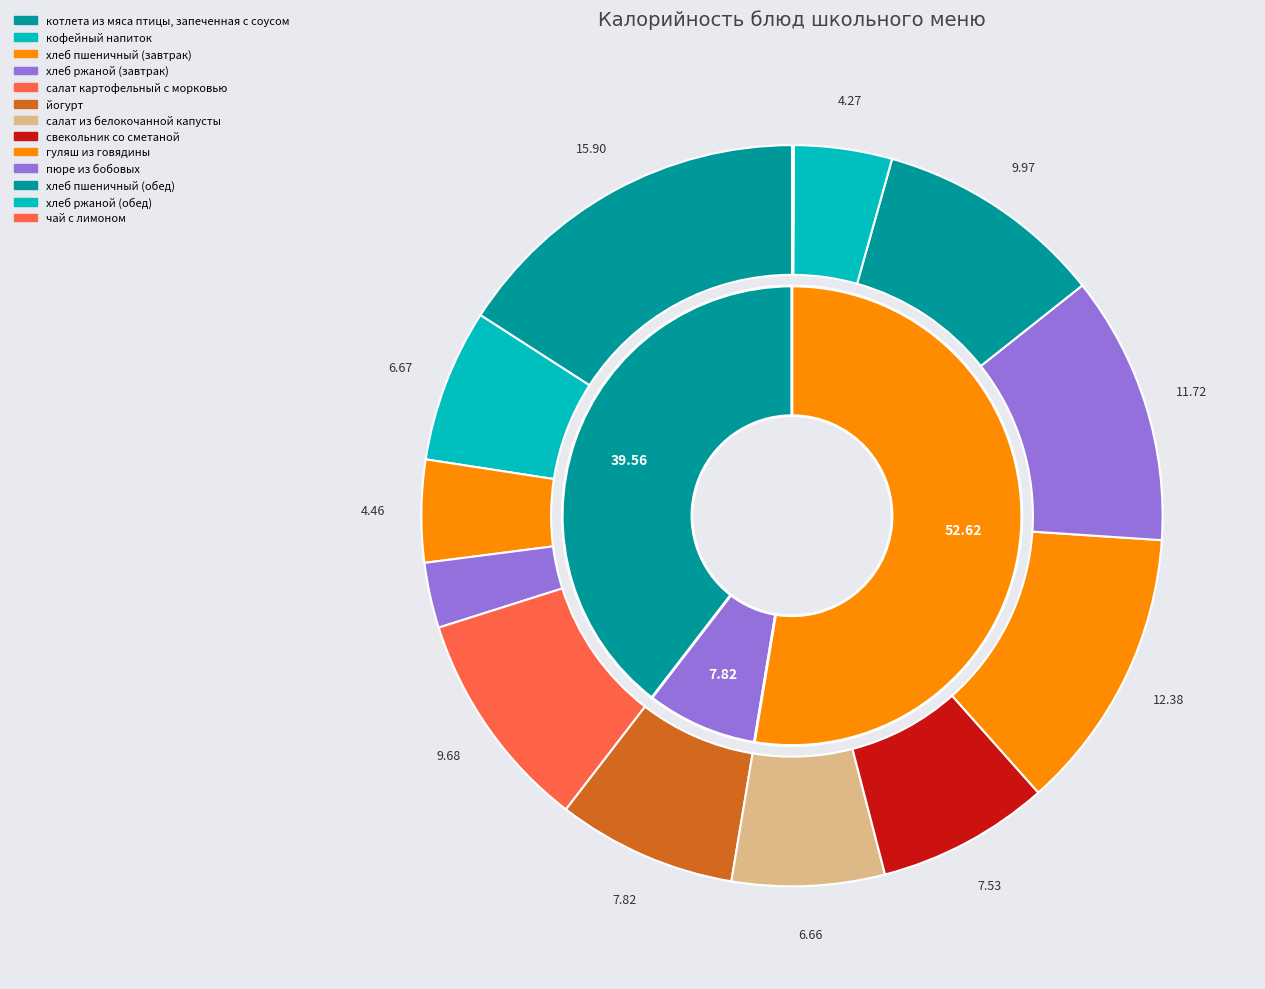

What is the largest slice in the pie chart?

котлета из мяса птицы, запеченная с соусом